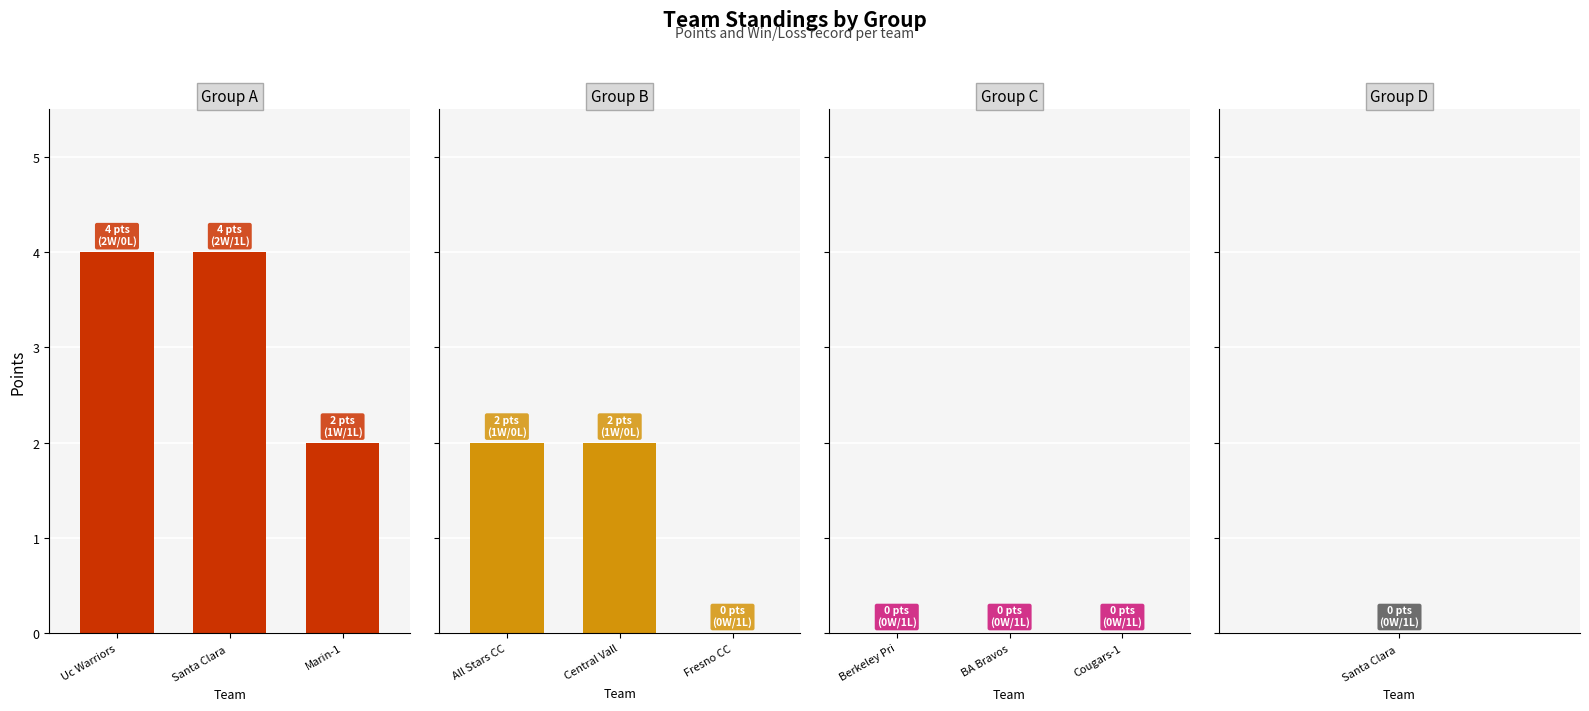

The Group A series shows 1 at Uc Warriors. True or false?

False